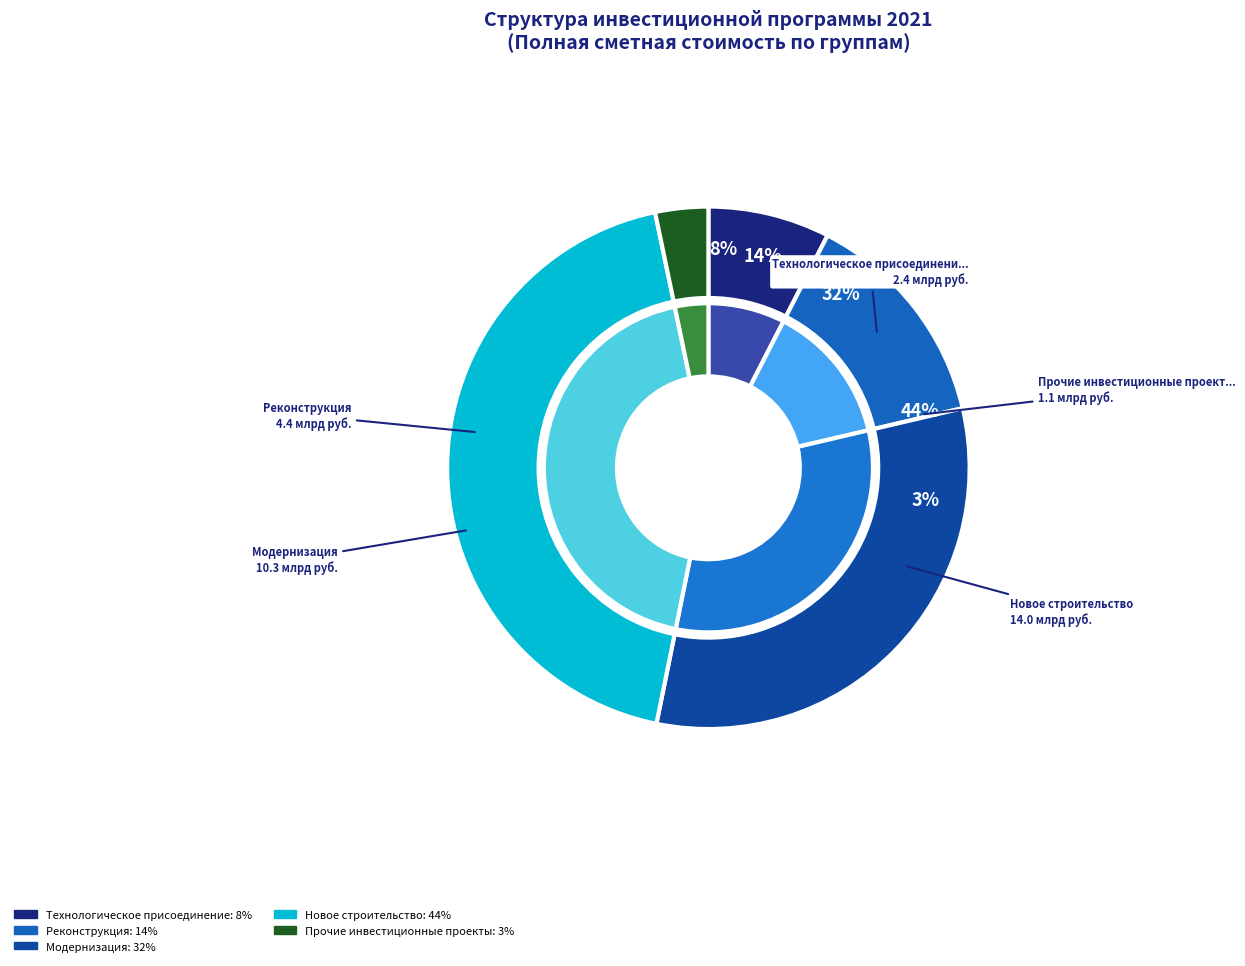

Is there any slice that represents more than half of the pie?

No